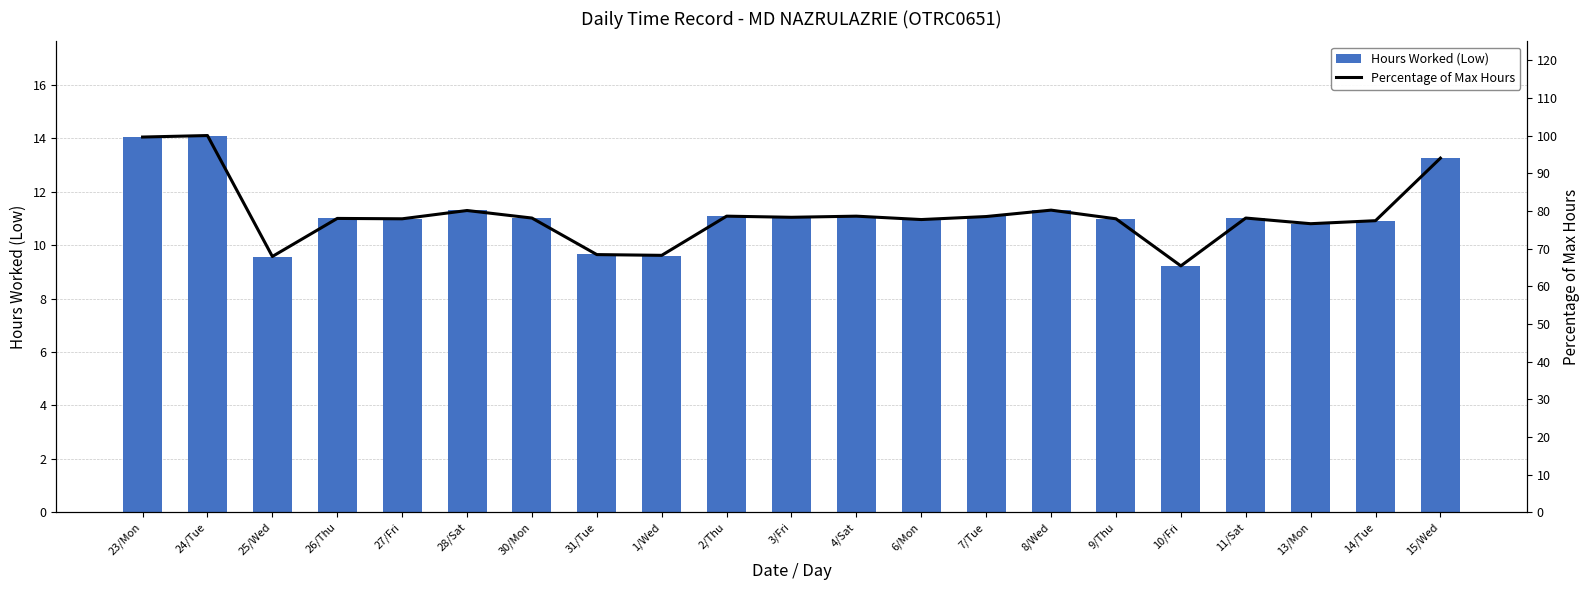

True or false: Hours Worked (Low) has a value of 17.9 at 27/Fri.

False